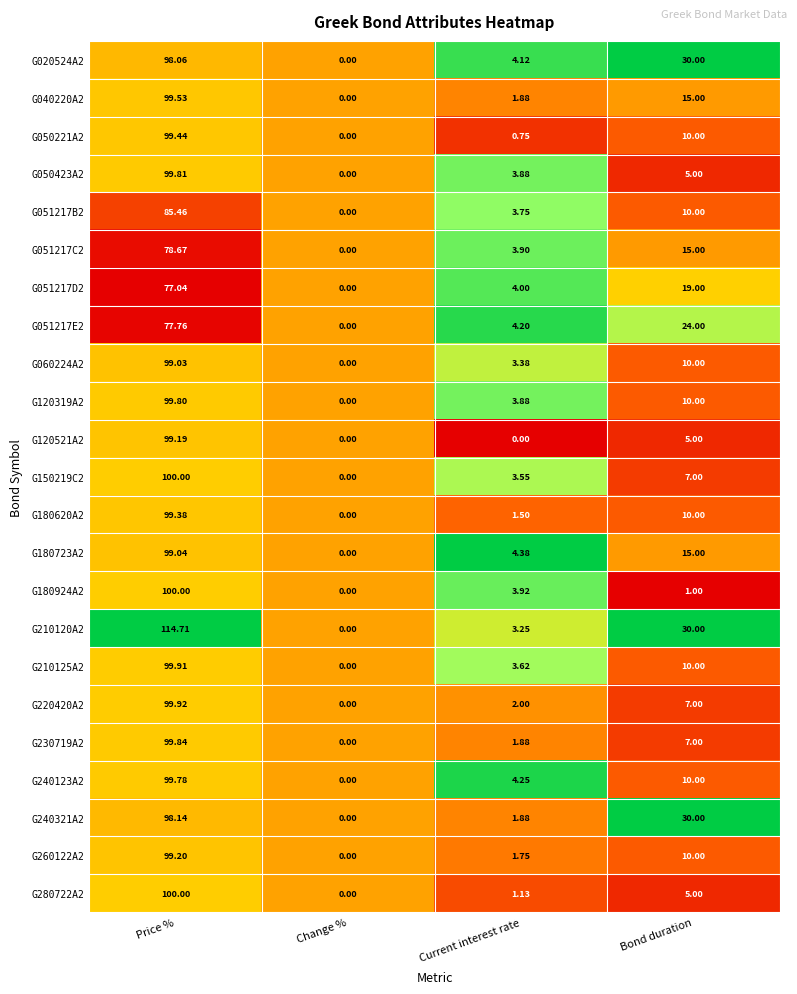

Between Current interest rate and Bond duration, which series saw the biggest shift?

G240321A2